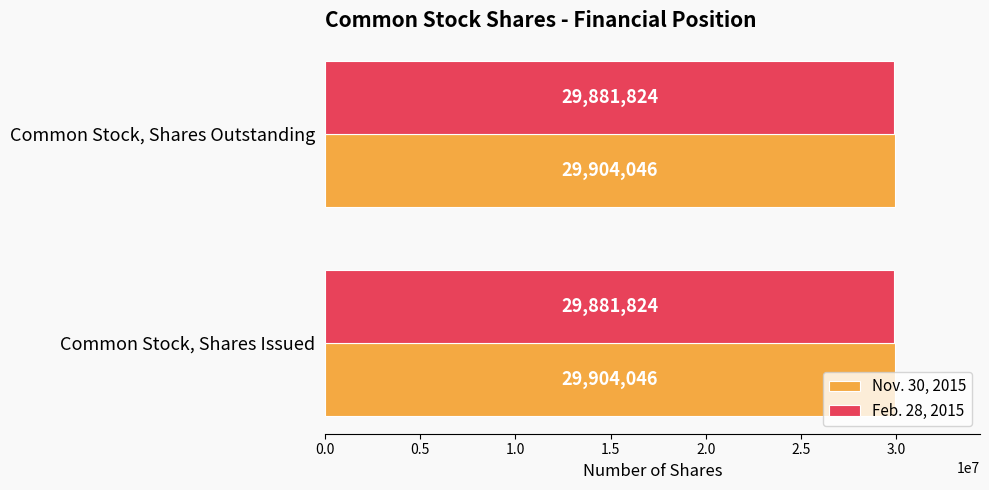

What is the lowest value of the Feb. 28, 2015 series?

29881824